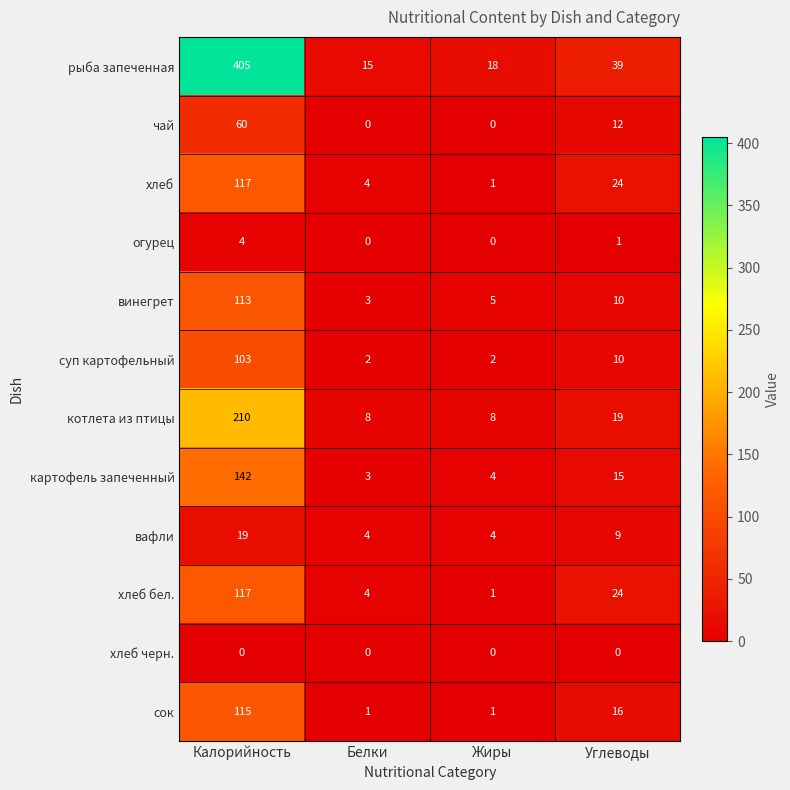

At how many categories does at least one series exceed 14?

4